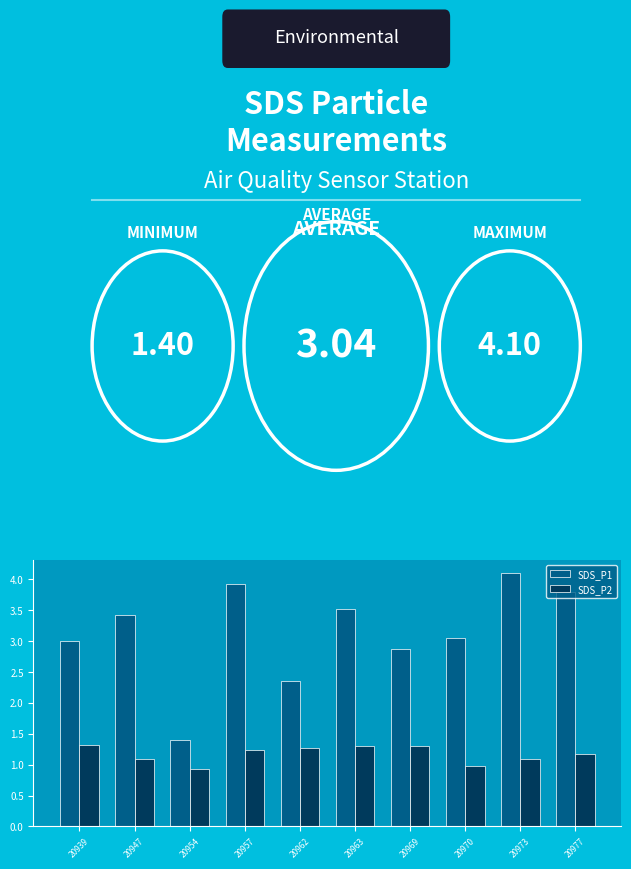

Is it true that SDS_P1 equals 2.5 at 20957?

False